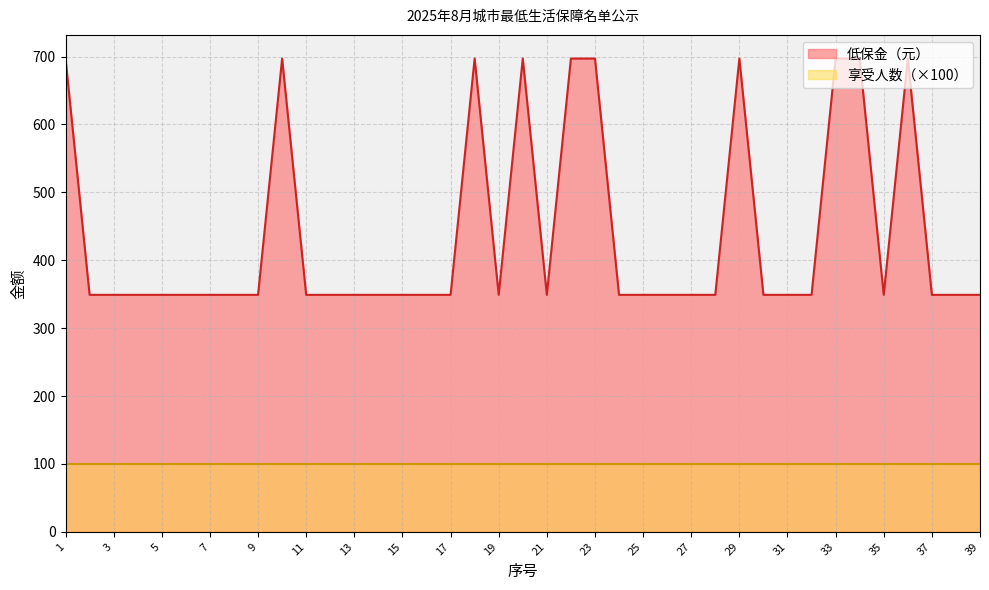

What is the average value?

438